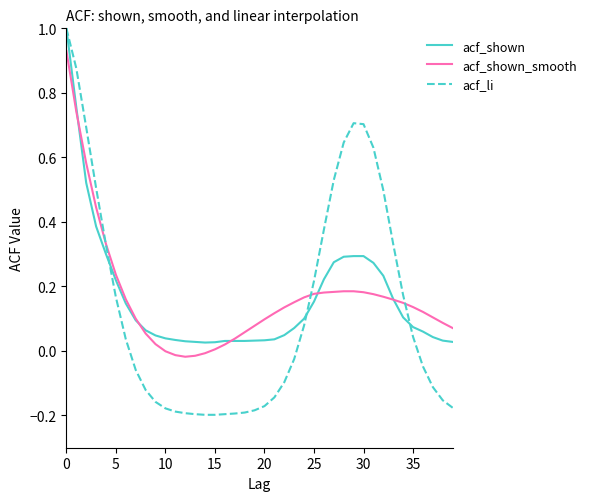

Which series has the widest spread of values?

acf_li